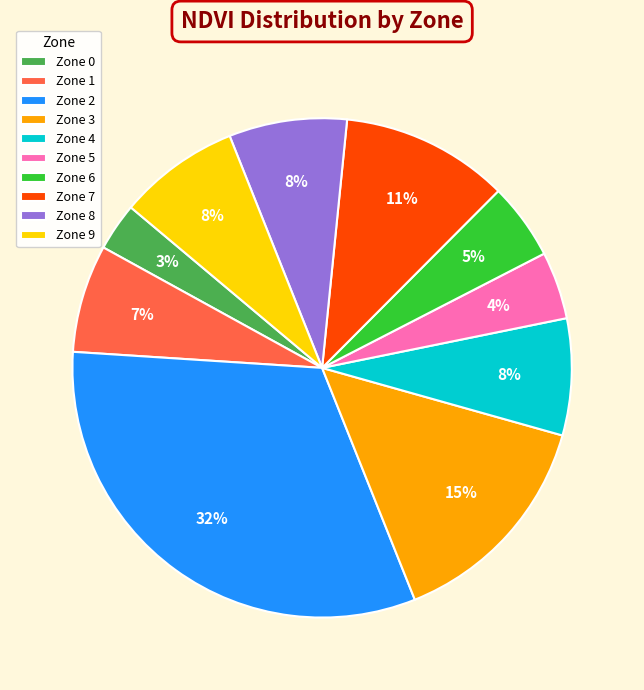

True or false: Zone 1 accounts for 7% of the total.

True